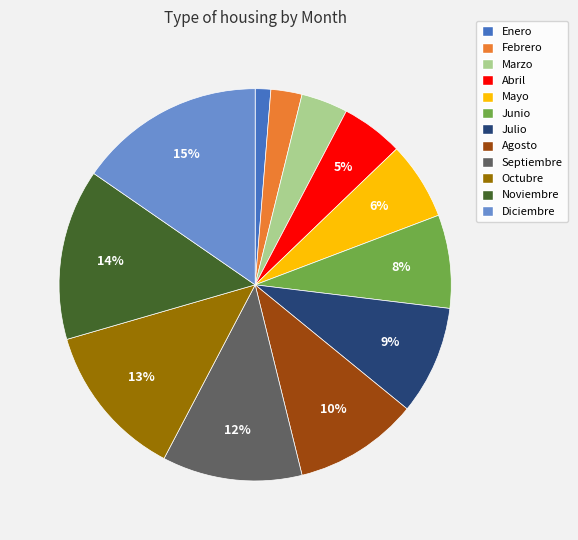

Do Octubre and Agosto together represent more than half of the pie?

No